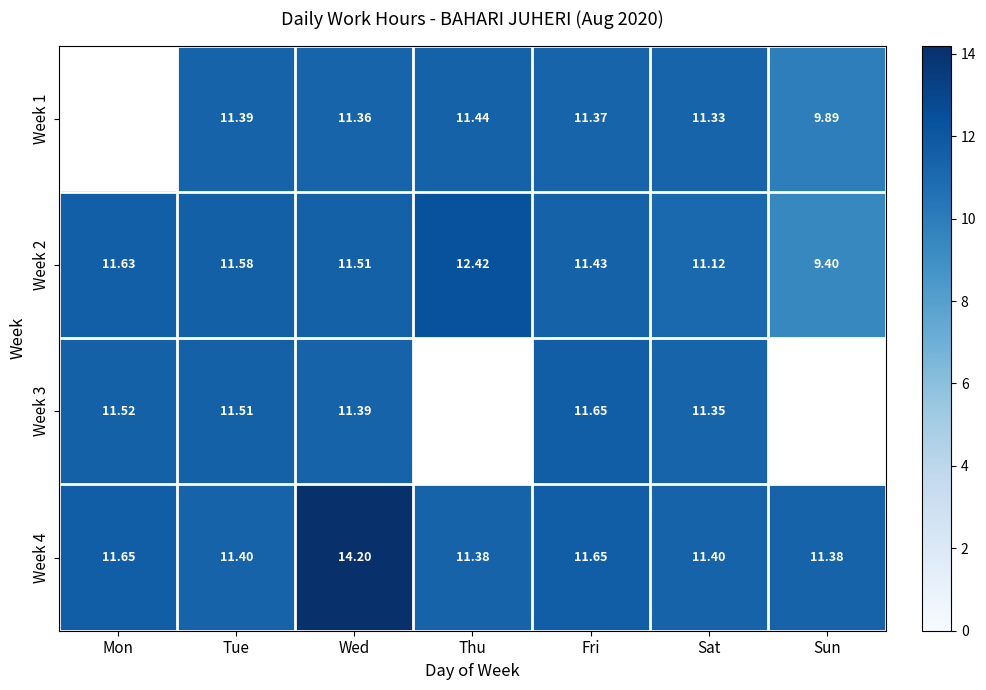

Rank the categories by Week 2 value from lowest to highest.

Sun, Sat, Fri, Wed, Tue, Mon, Thu